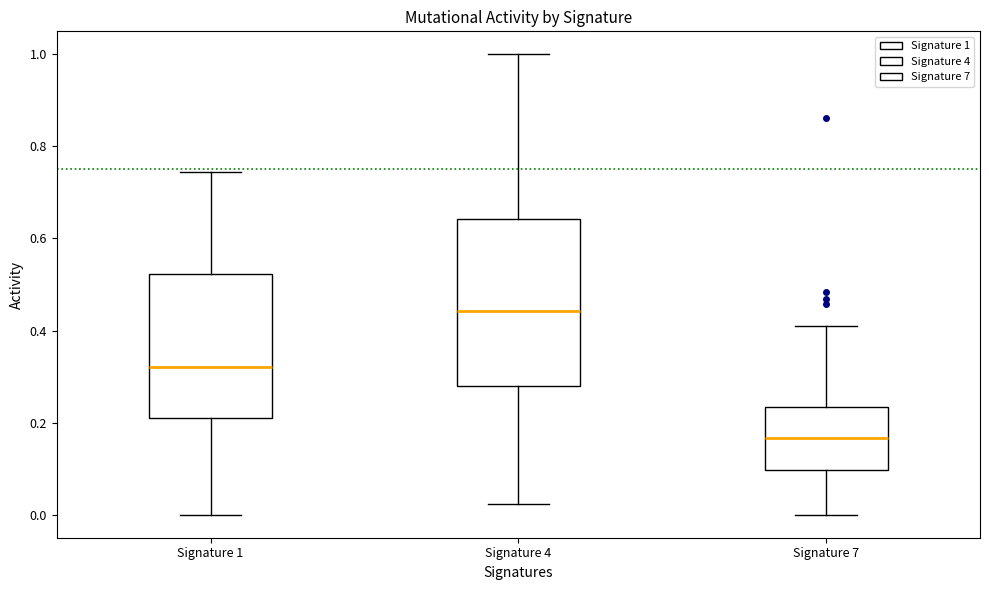

Which box has the lowest median line?

Signature 7